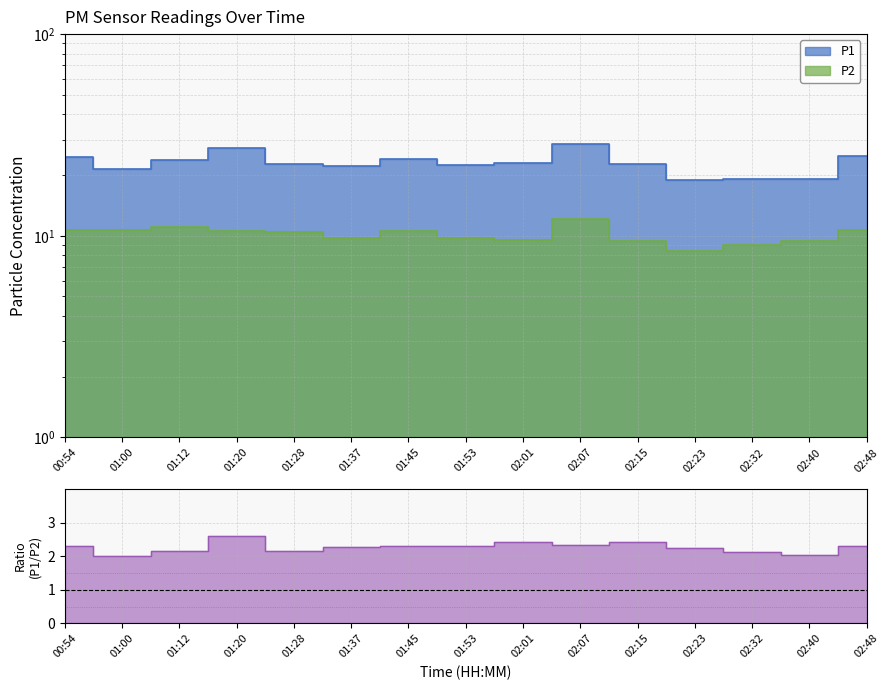

What is the label of the 7th point from the left?

01:45